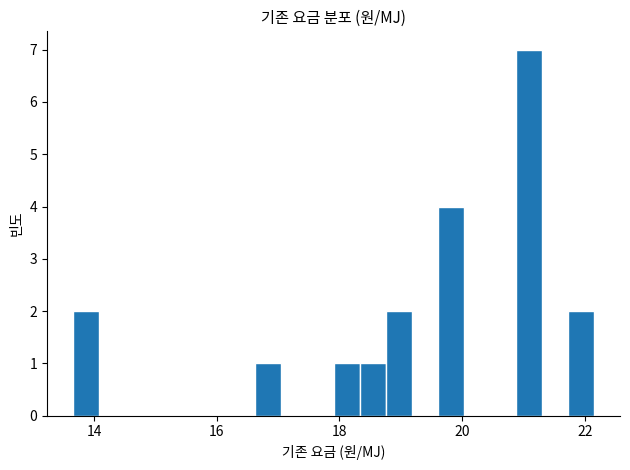

Around what value on the x-axis is the tallest bar? Give the approximate position of its centre, as read against the axis.

21.0